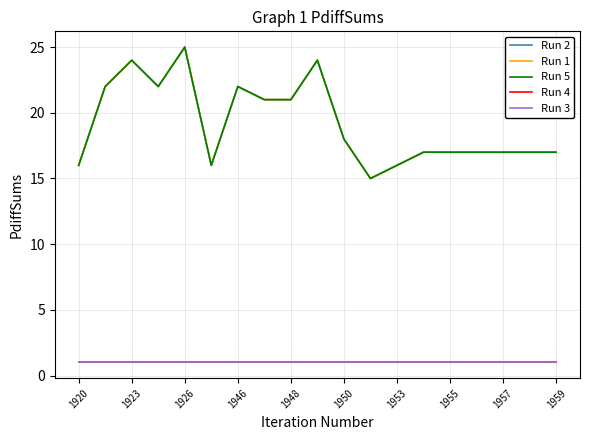

Where is the first local maximum for Run 1?

1923